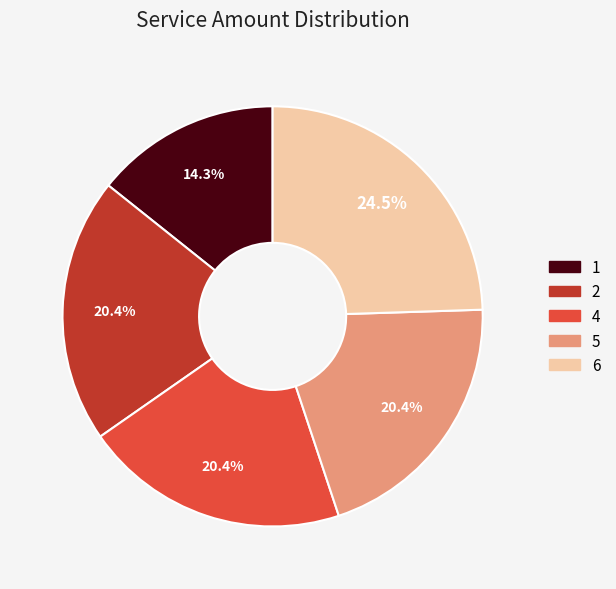

What is the smallest slice in the pie chart?

1